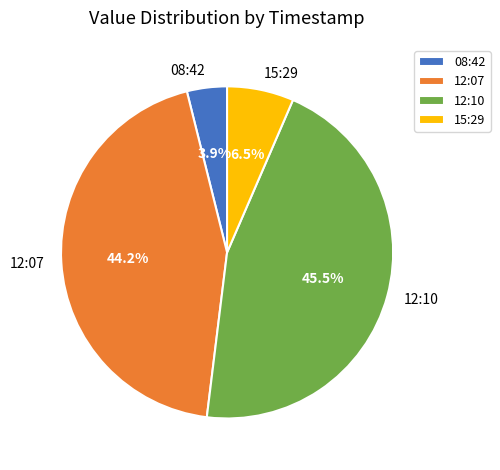

To the nearest percent, what is the average slice percentage?

25%